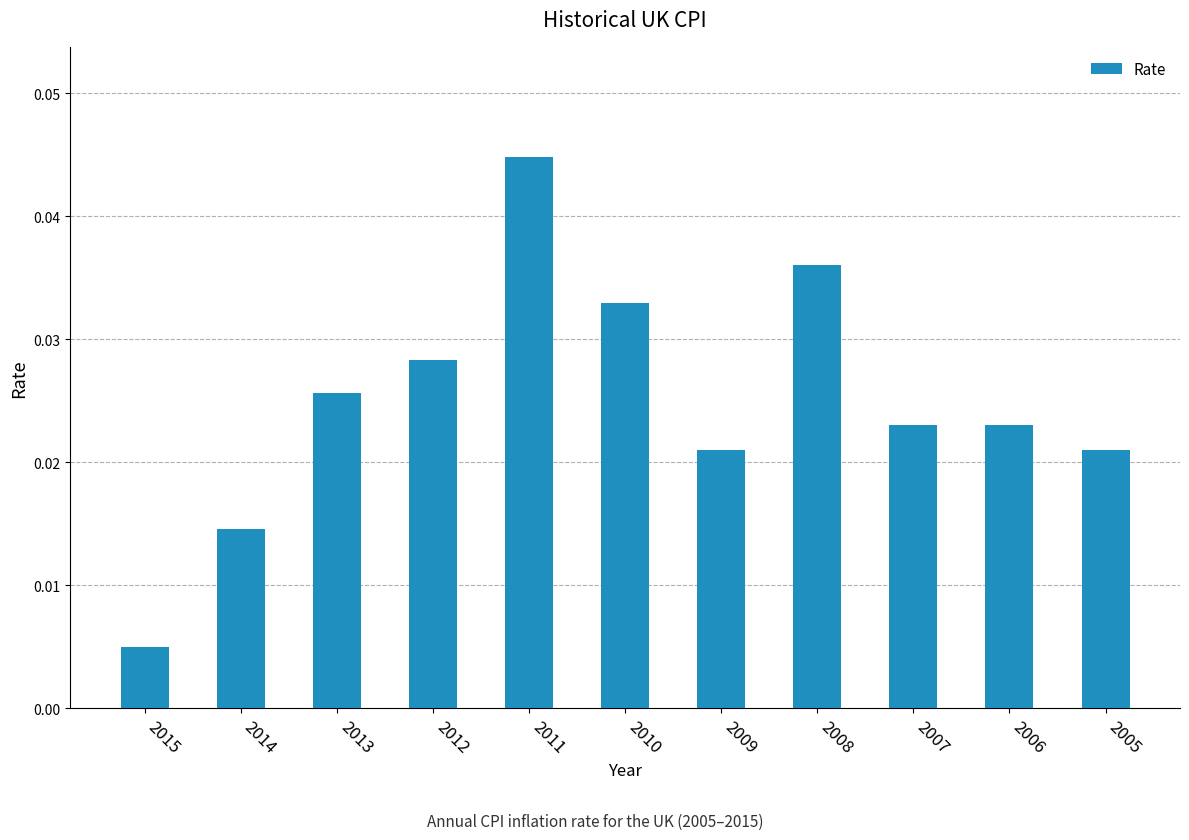

Which label corresponds to the largest value in the chart?

2011